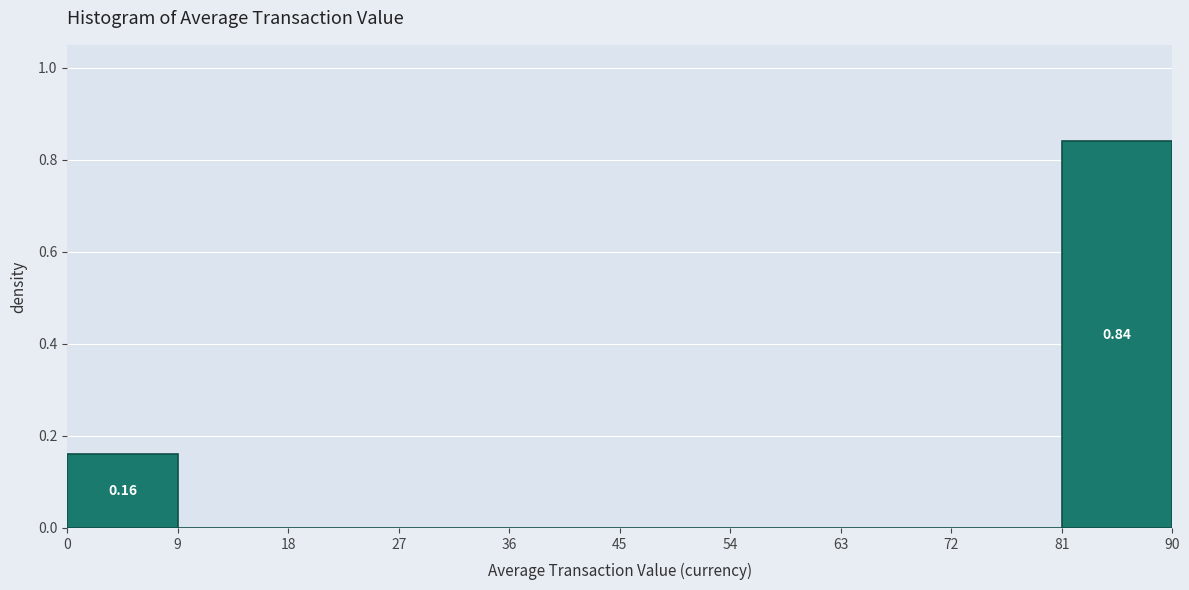

Over which range of the x-axis is the bar tallest?

81 to 90